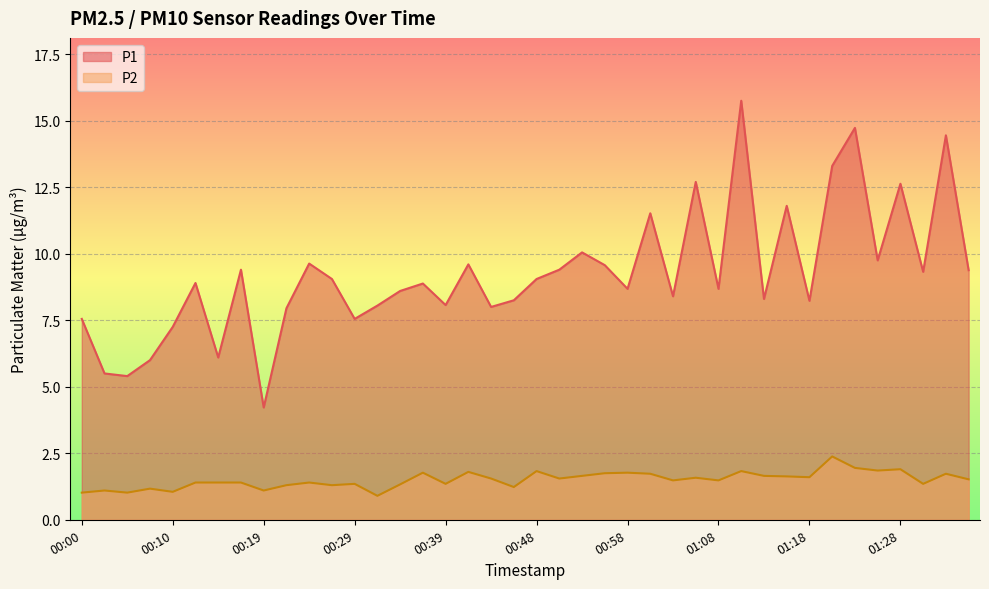

What is the total value across all series at 00:12?

10.3